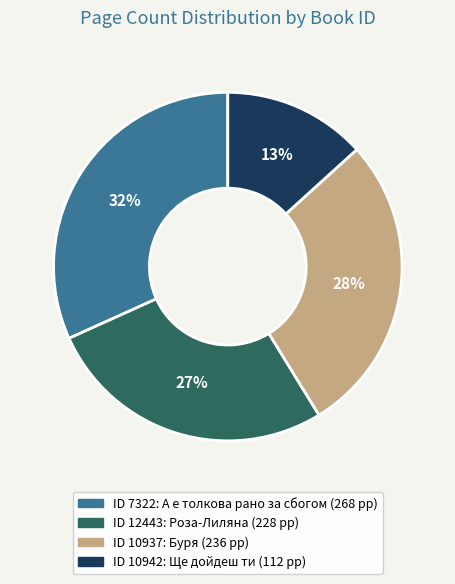

To the nearest percent, what is the average slice percentage?

25%